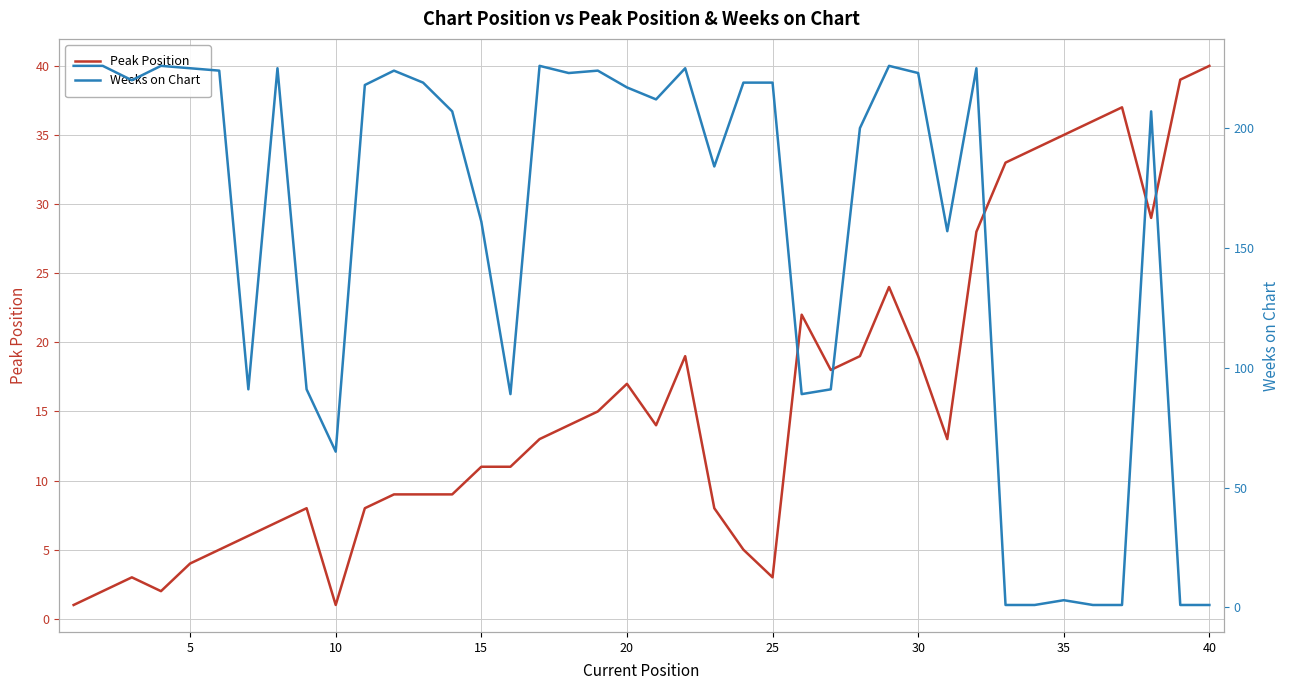

What are all the series names shown in the legend?

Peak Position, Weeks on Chart